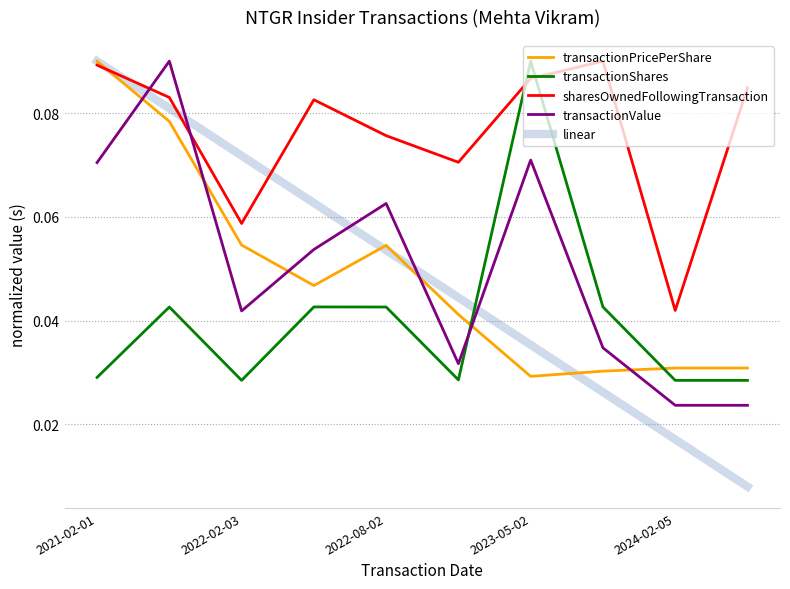

Which series has the largest total across all categories?

sharesOwnedFollowingTransaction